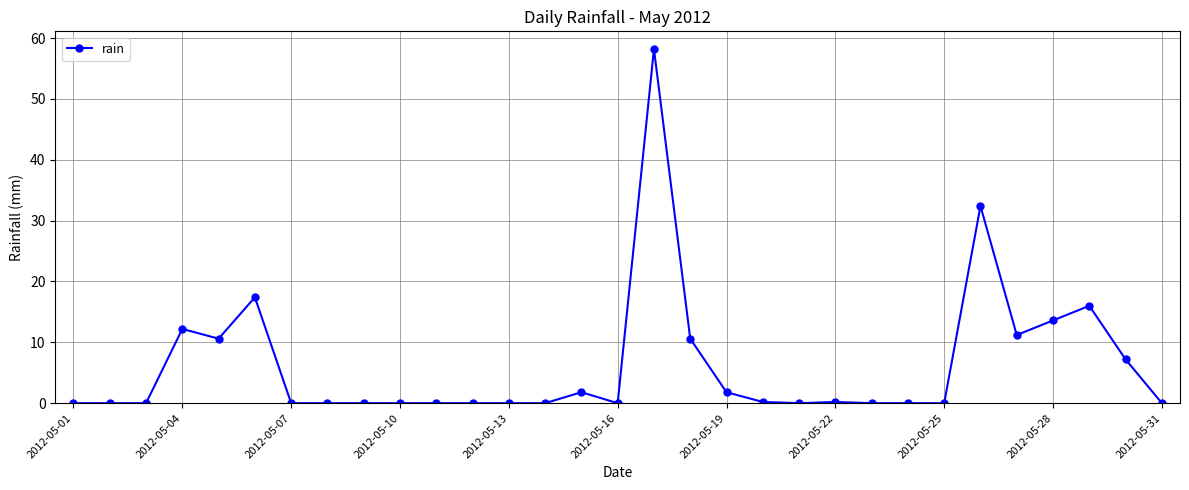

True or false: there are more than 2 points higher than both neighbors.

True